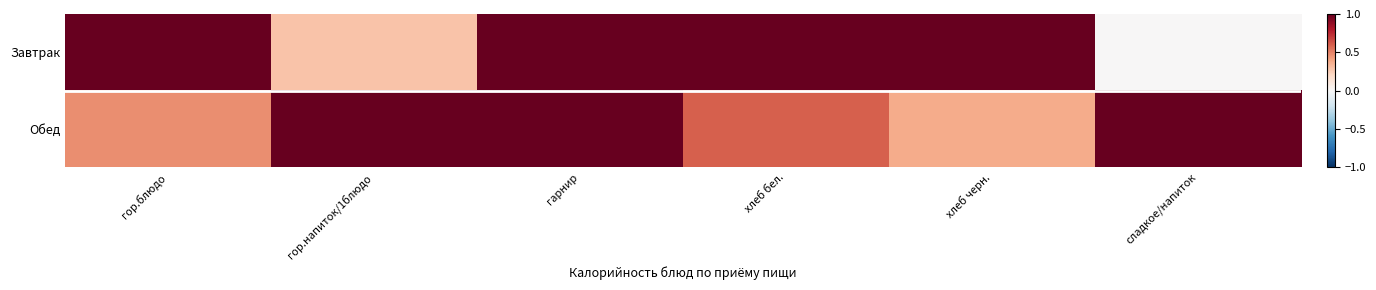

Which label corresponds to the largest value in the chart?

гор.блюдо